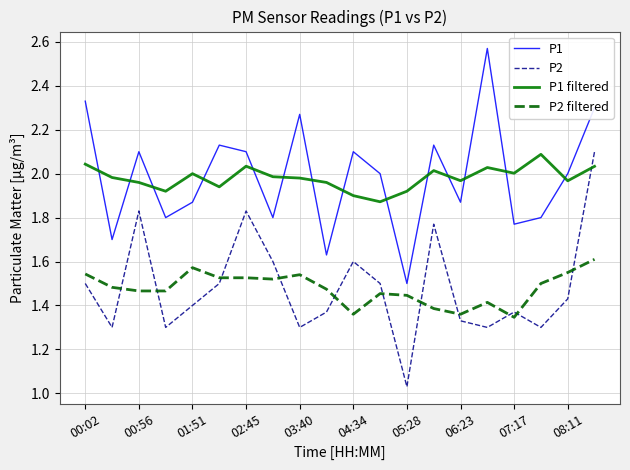

True or false: P1 and P2 intersect in this chart.

False